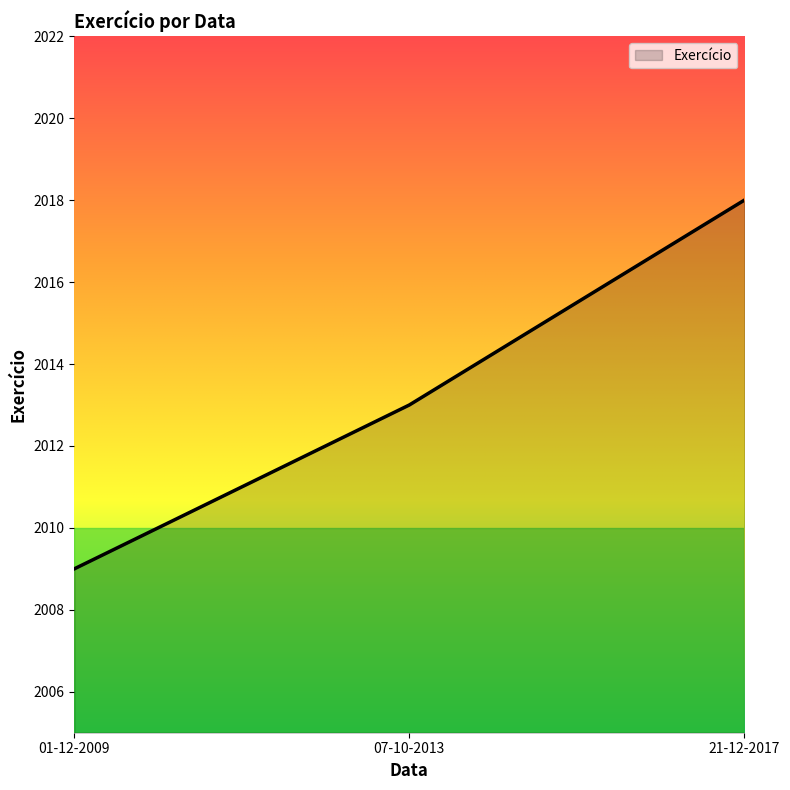

Rank the categories by value from lowest to highest.

01-12-2009, 07-10-2013, 21-12-2017